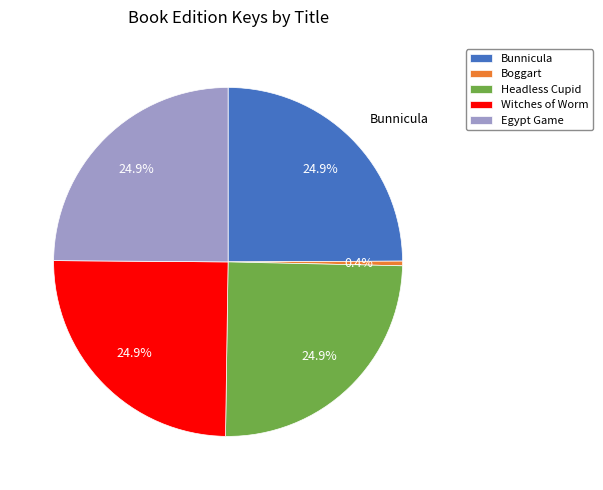

True or false: Headless Cupid accounts for 25% of the total.

True